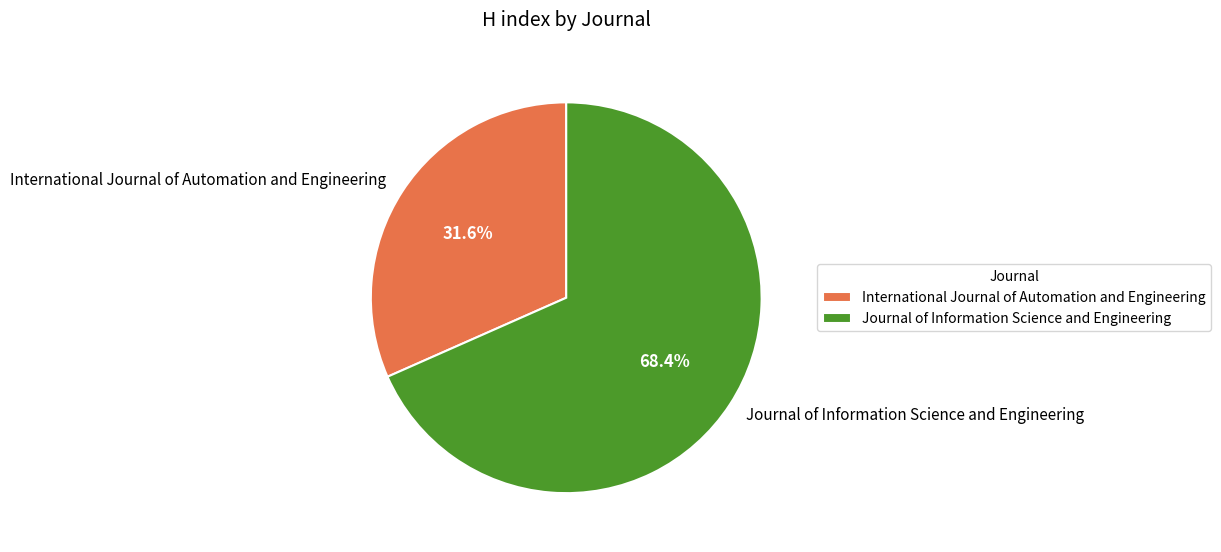

Approximately how many times larger is the value at Journal of Information Science and Engineering compared to International Journal of Automation and Engineering?

2.2